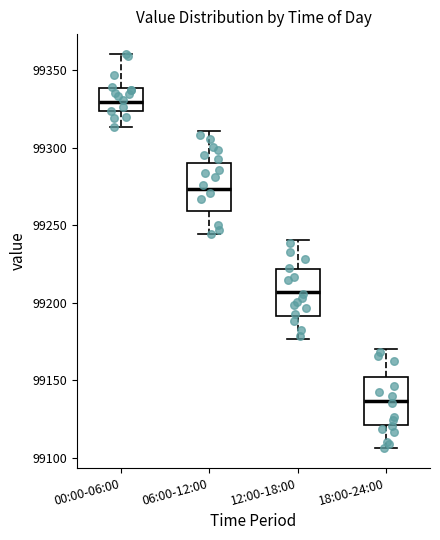

Reading left to right, read every box against the y-axis: the position of its median line, the range the box covers, and the ends of its whiskers. The values are not printed on the chart, so give them approximately, as read against the axis.

00:00-06:00: median 99330, box 99325 to 99340, whiskers 99315 to 99360
06:00-12:00: median 99275, box 99260 to 99290, whiskers 99245 to 99310
12:00-18:00: median 99205, box 99190 to 99220, whiskers 99175 to 99240
18:00-24:00: median 99135, box 99120 to 99150, whiskers 99105 to 99170